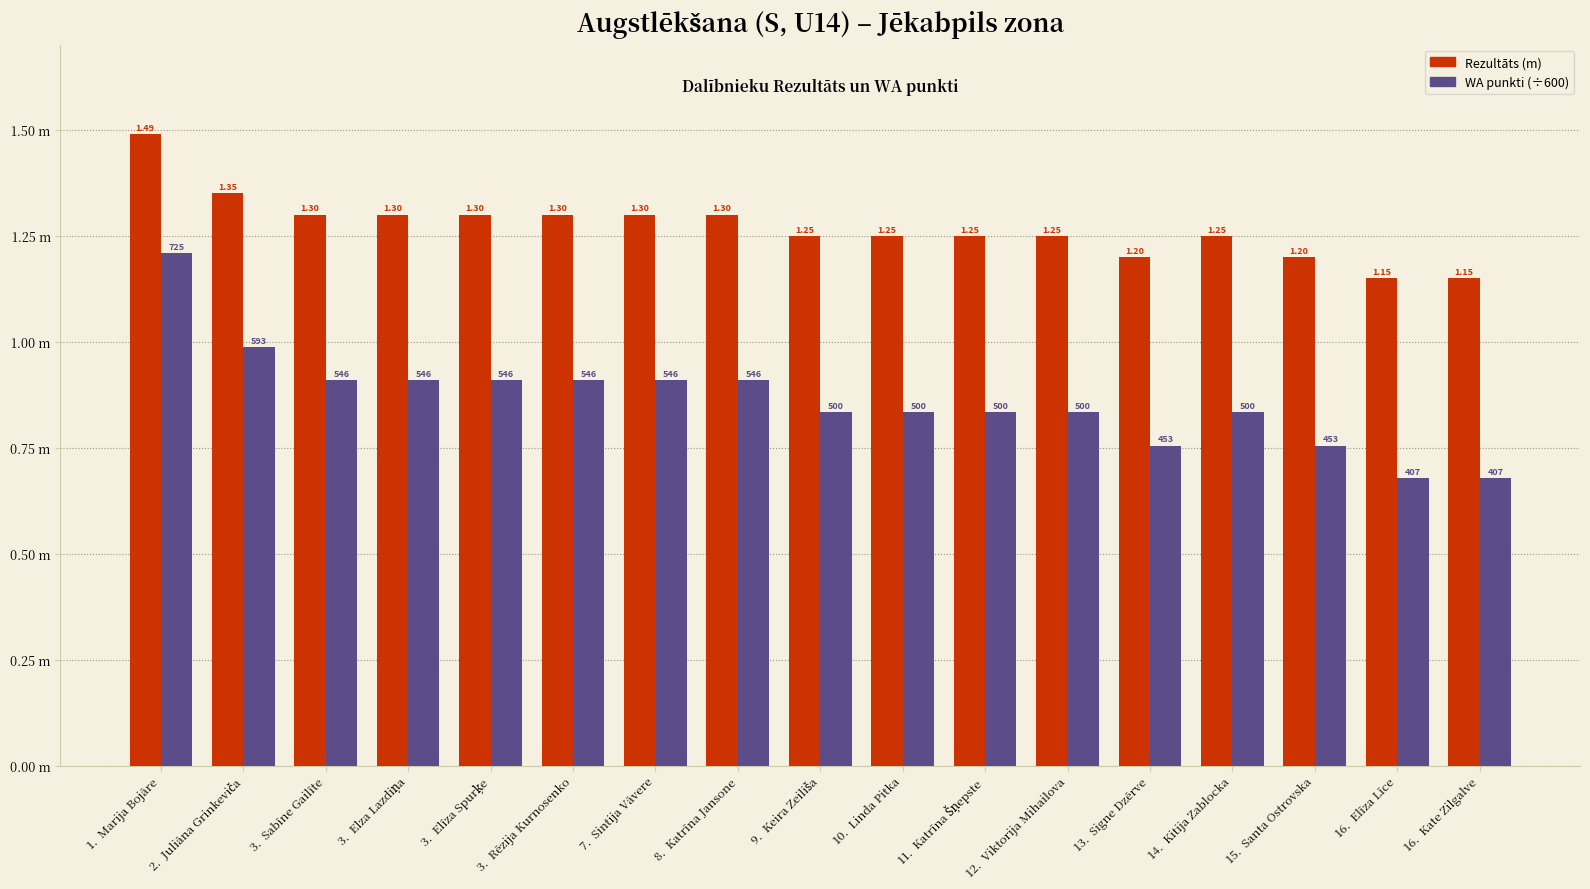

What are all the series names shown in the legend?

Rezultāts (m), WA punkti (÷600)